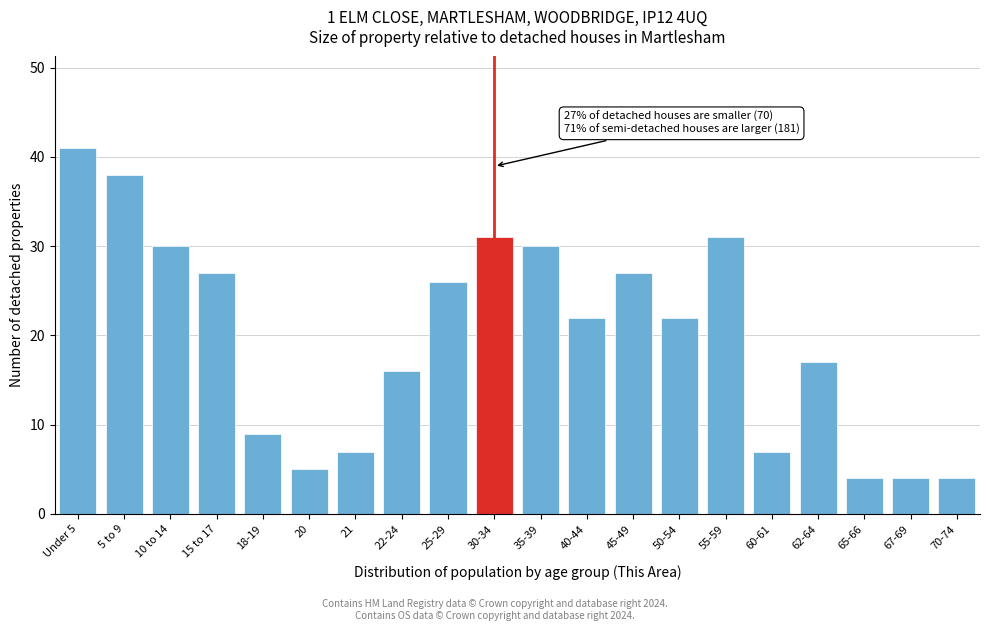

Reading left to right, transcribe all the data shown in this chart.

41	38	30	27	9	5	7	16	26	31	30	22	27	22	31	7	17	4	4	4